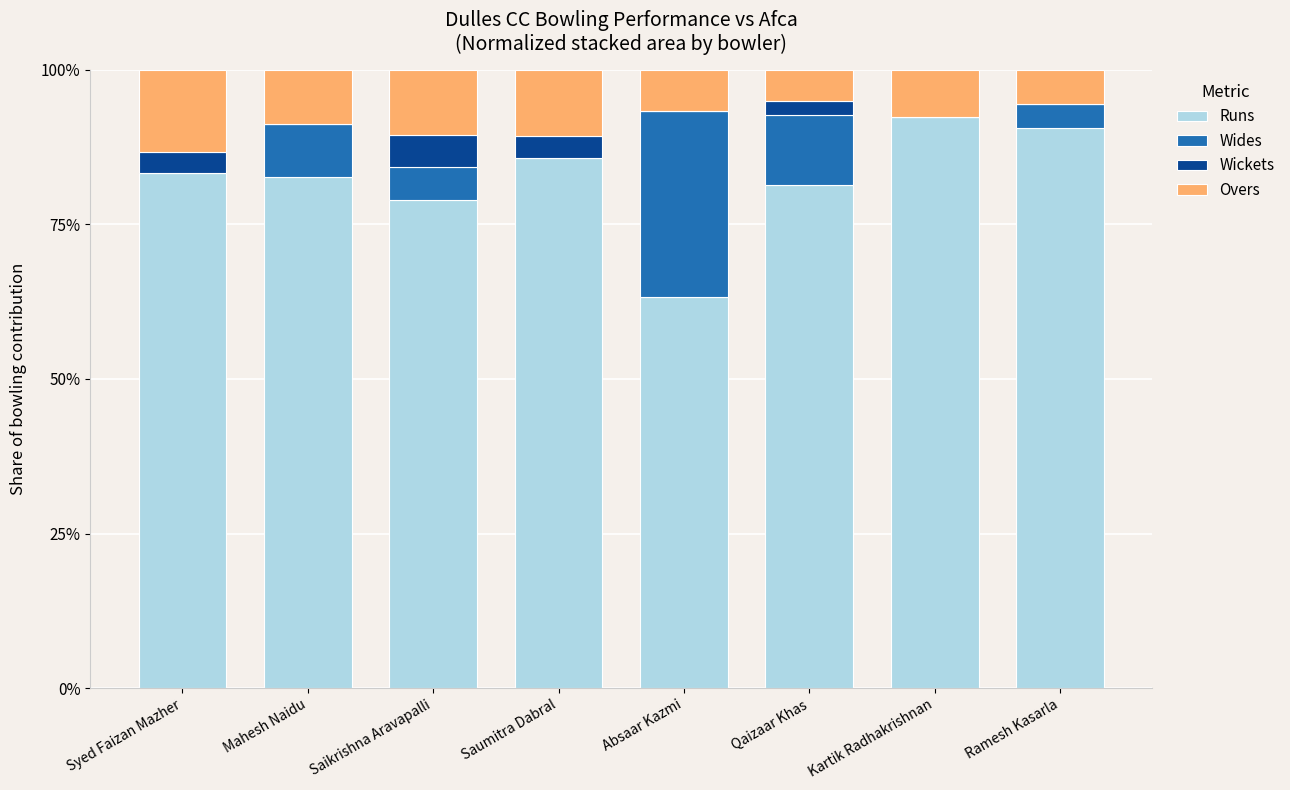

Is it true that Runs equals 63.3 at Absaar Kazmi?

True